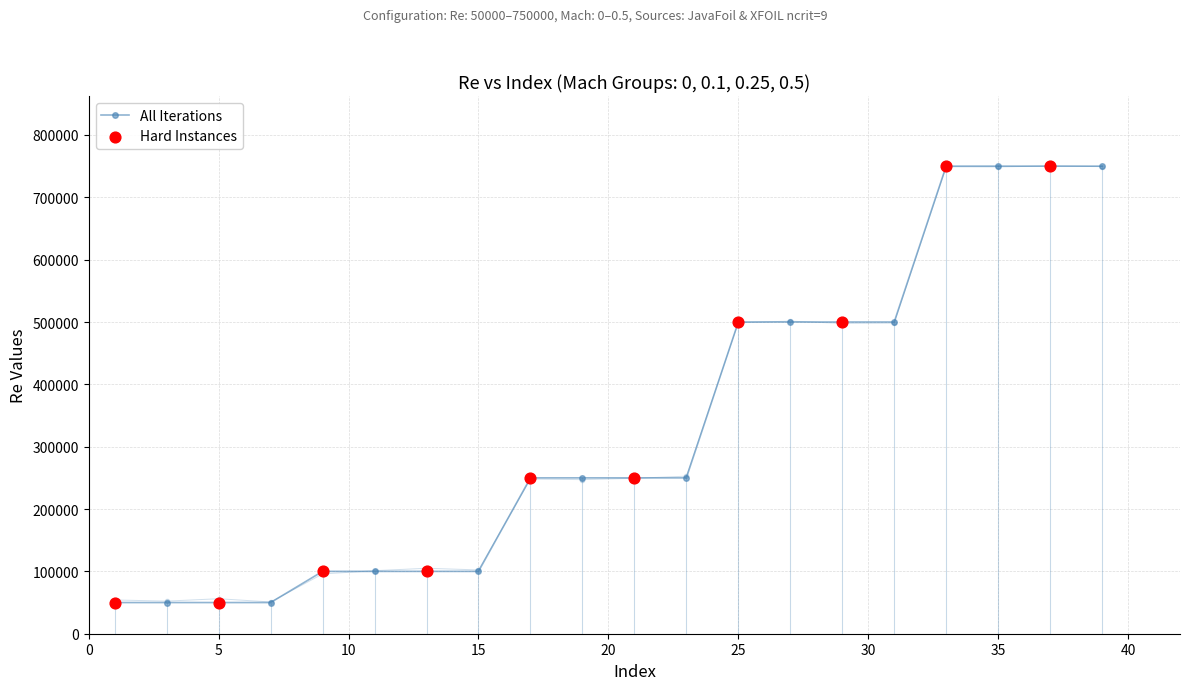

What is the ratio of the value at 5 to the value at 37?

0.1